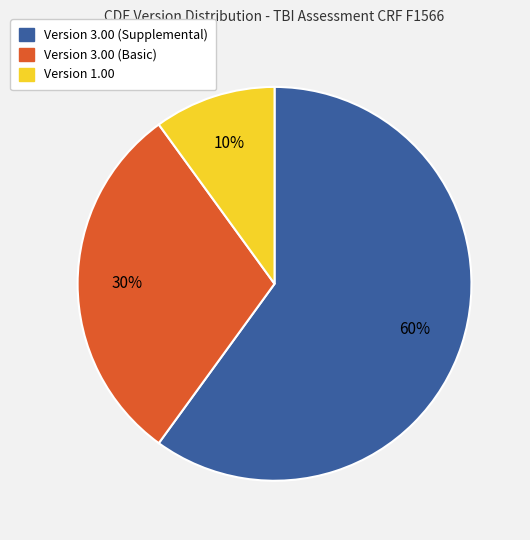

Rank the categories by value from highest to lowest.

Version 3.00 (Supplemental), Version 3.00 (Basic), Version 1.00